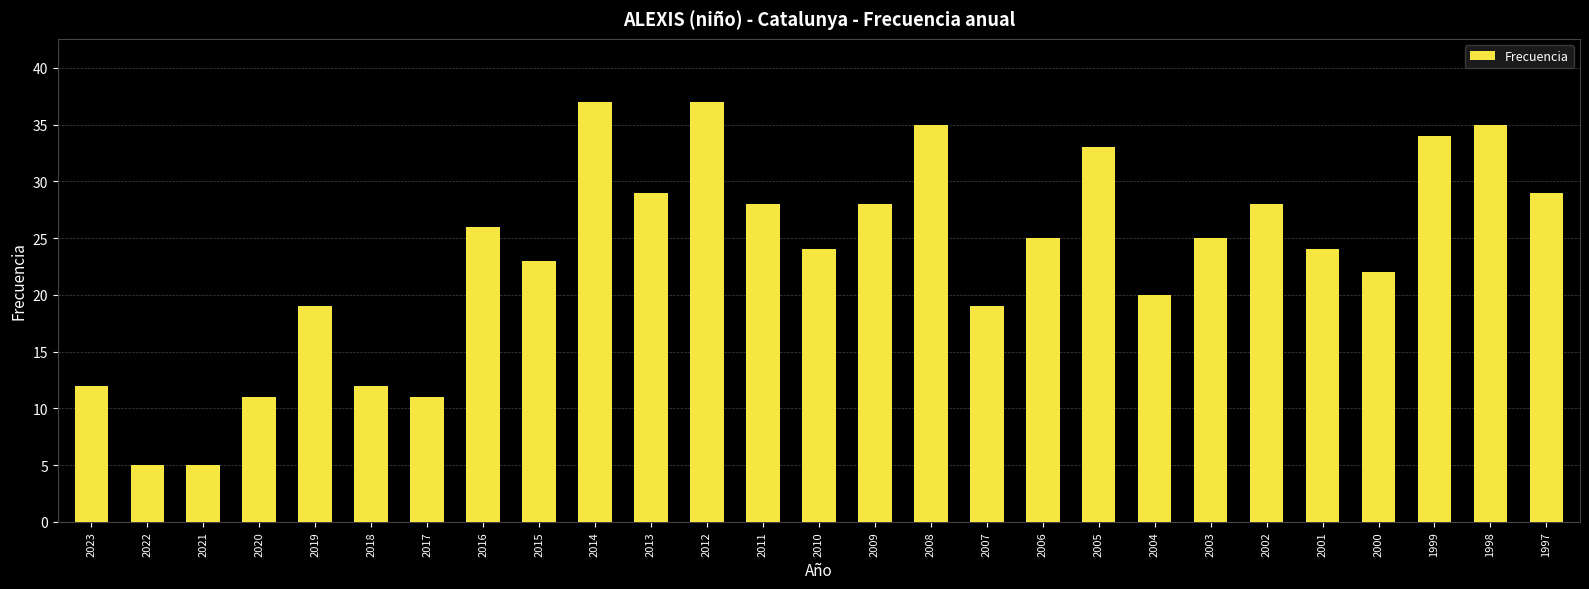

What is the value of the 5th bar from the left?

19